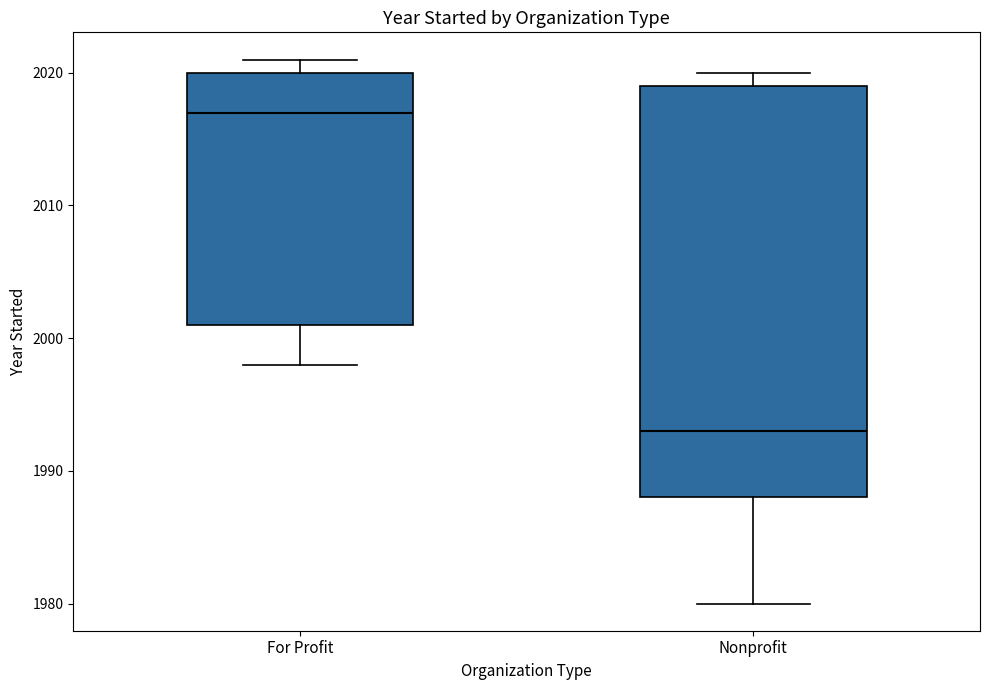

Reading left to right, transcribe this box plot: for each box, give where its median line is, the range the box spans, and where its two whiskers end, as read against the y-axis. The values are not printed on the chart, so give them approximately, as read against the axis.

For Profit: median 2017, box 2001 to 2020, whiskers 1998 to 2021
Nonprofit: median 1993, box 1988 to 2019, whiskers 1980 to 2020